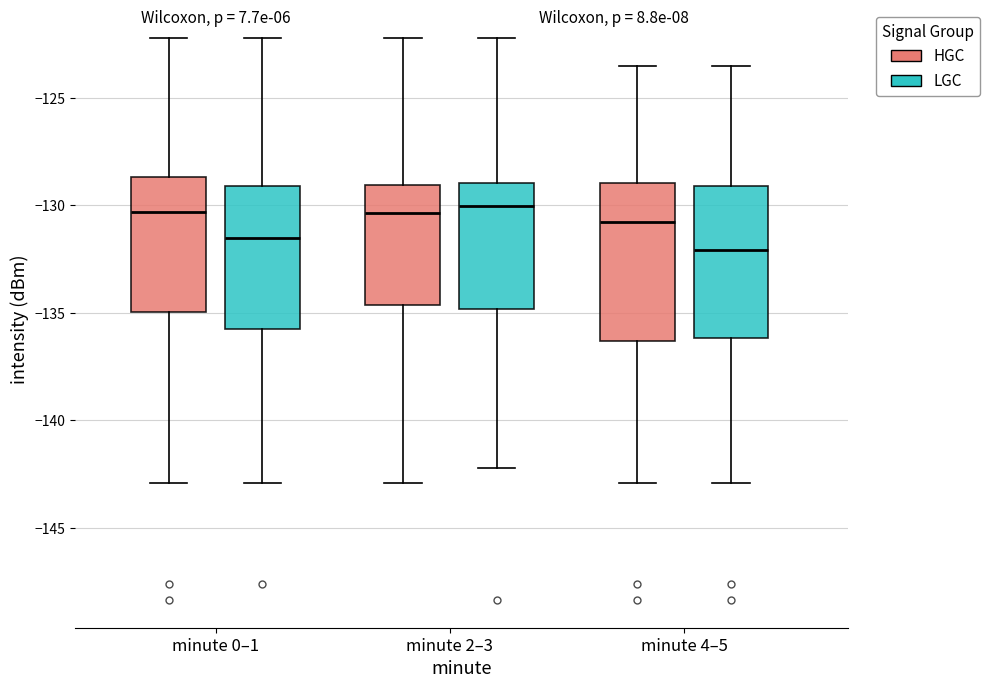

Reading left to right, transcribe this box plot: for each box, give where its median line is, the range the box spans, and where its two whiskers end, as read against the y-axis. The values are not printed on the chart, so give them approximately, as read against the axis.

minute 0–1 (HGC): median -130.5, box -135.0 to -128.5, whiskers -143.0 to -122.0
minute 0–1 (LGC): median -131.5, box -136.0 to -129.0, whiskers -143.0 to -122.0
minute 2–3 (HGC): median -130.5, box -134.5 to -129.0, whiskers -143.0 to -122.0
minute 2–3 (LGC): median -130.0, box -135.0 to -129.0, whiskers -142.0 to -122.0
minute 4–5 (HGC): median -131.0, box -136.5 to -129.0, whiskers -143.0 to -123.5
minute 4–5 (LGC): median -132.0, box -136.0 to -129.0, whiskers -143.0 to -123.5